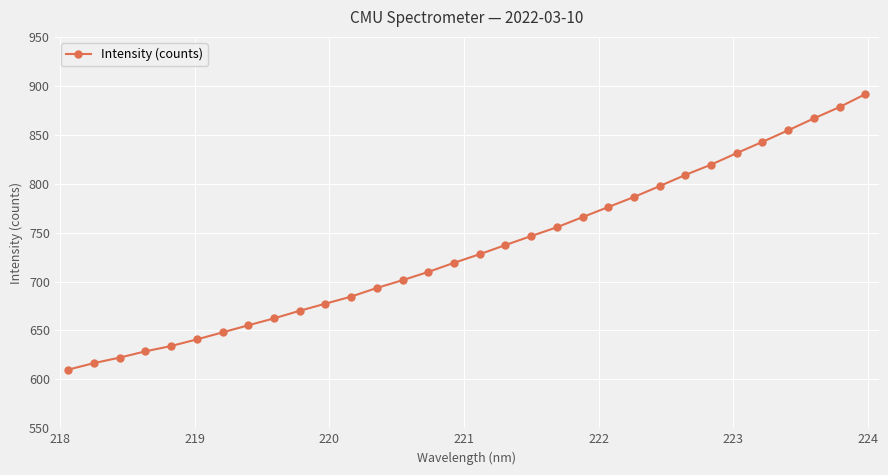

What is the smallest value displayed?

610.0